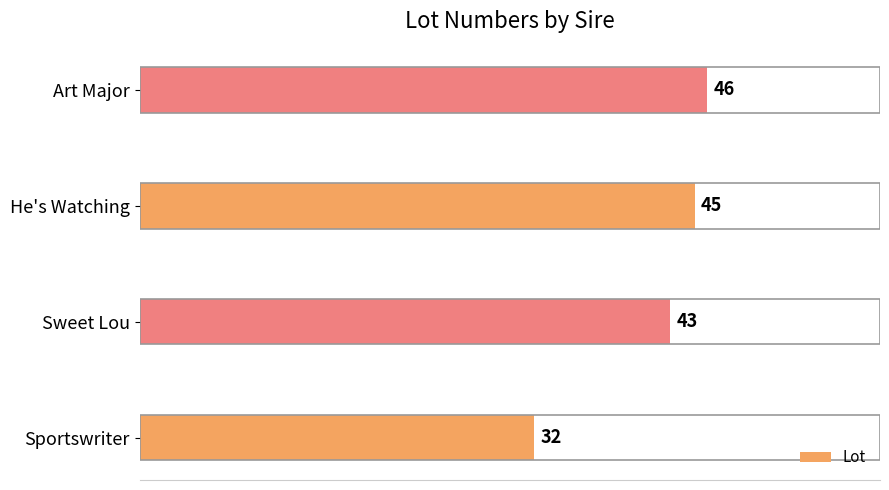

What is the ratio of the value at He's Watching to the value at Art Major?

1.0